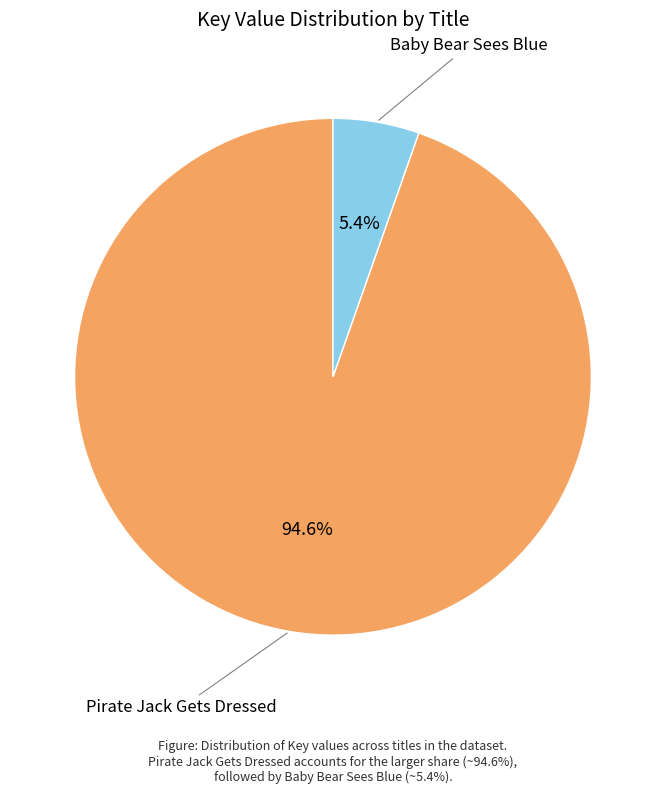

What portion of the pie excludes Pirate Jack Gets Dressed?

5.4%